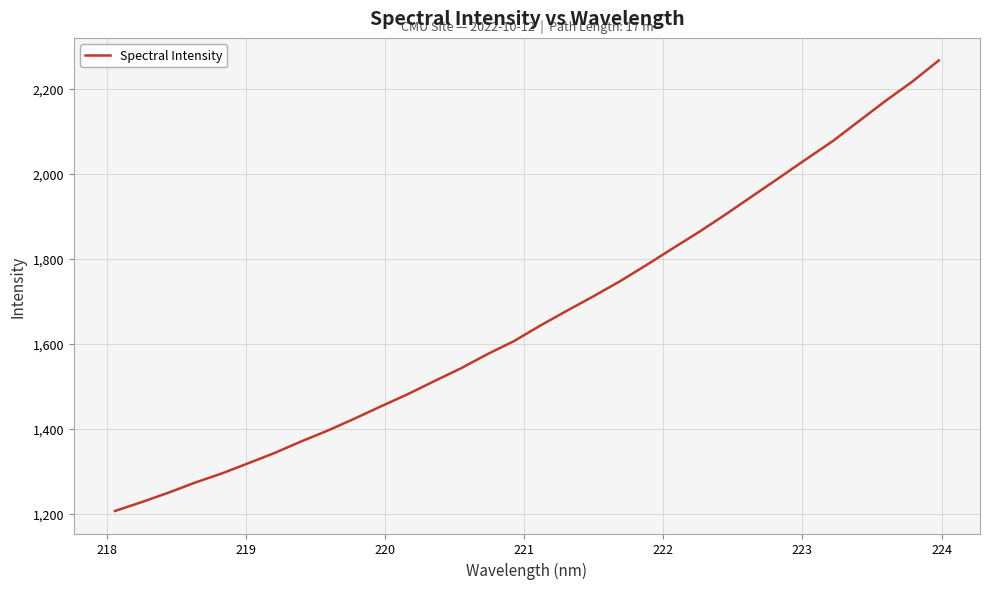

What is the minimum value shown in the chart?

1206.9